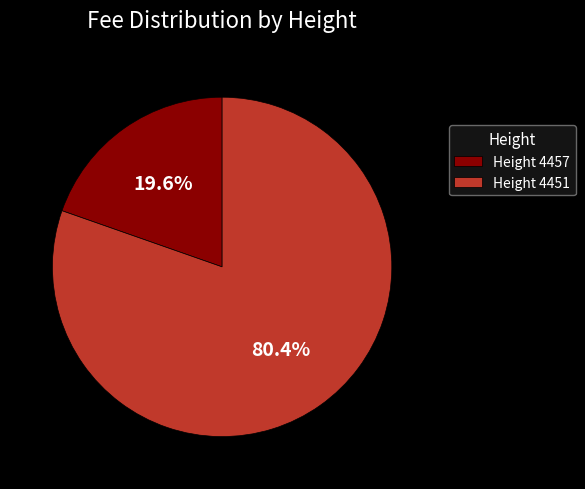

Rank the categories by value from highest to lowest.

Height 4451, Height 4457